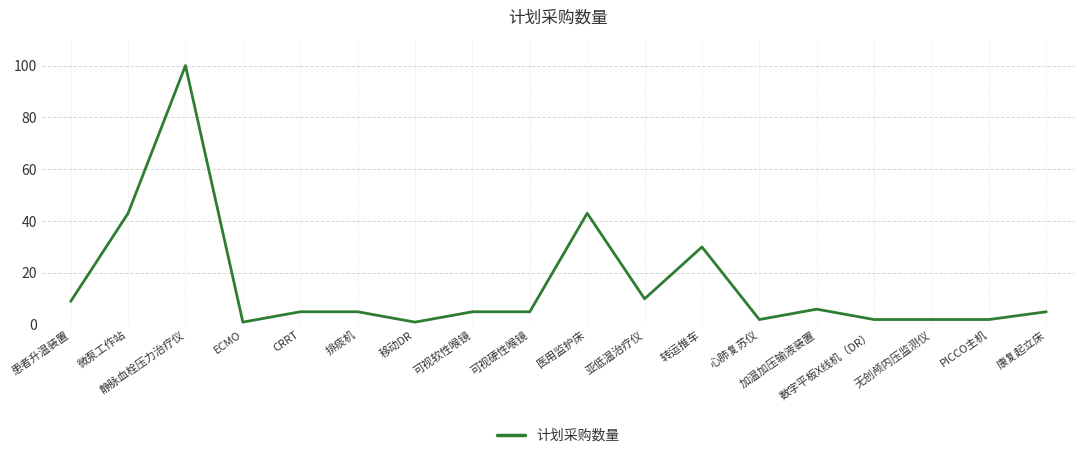

What position from the left is 可视硬性喉镜?

9